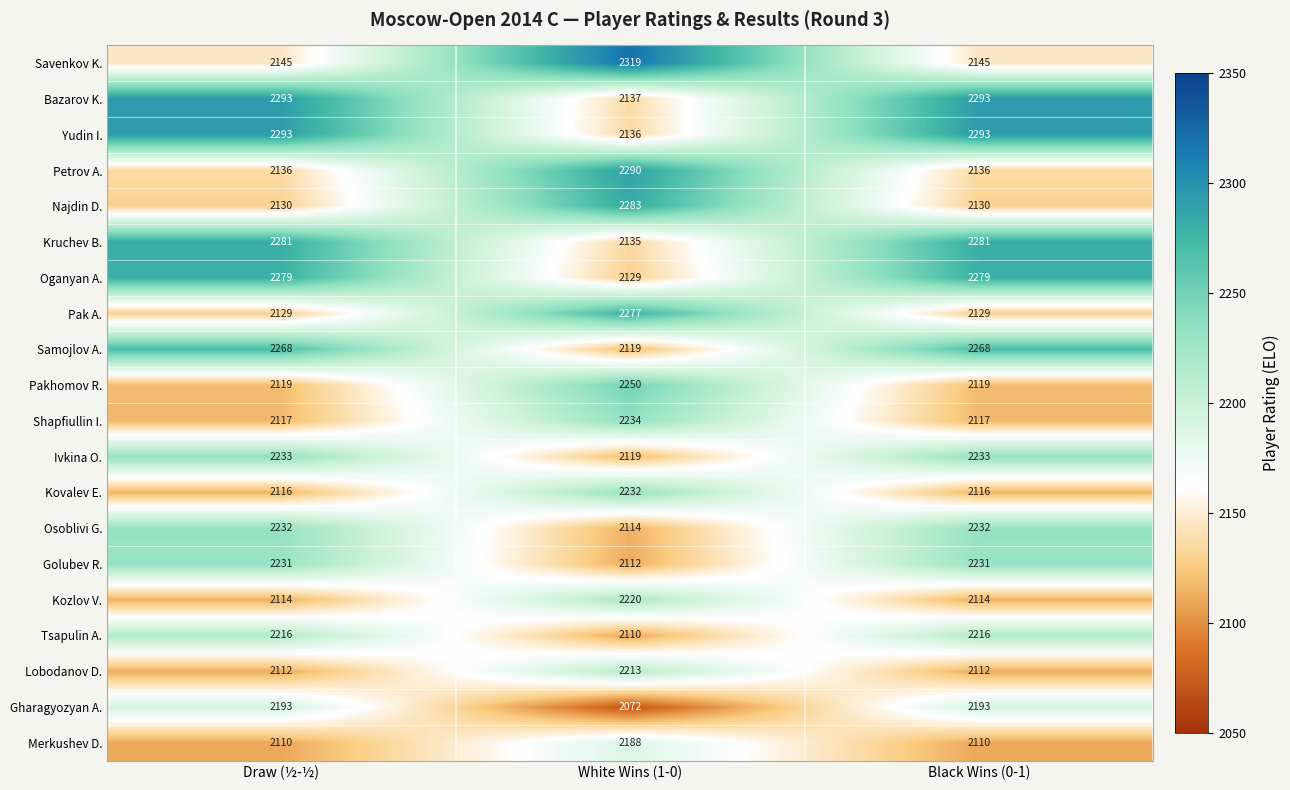

At how many categories does at least one series exceed 2240?

3